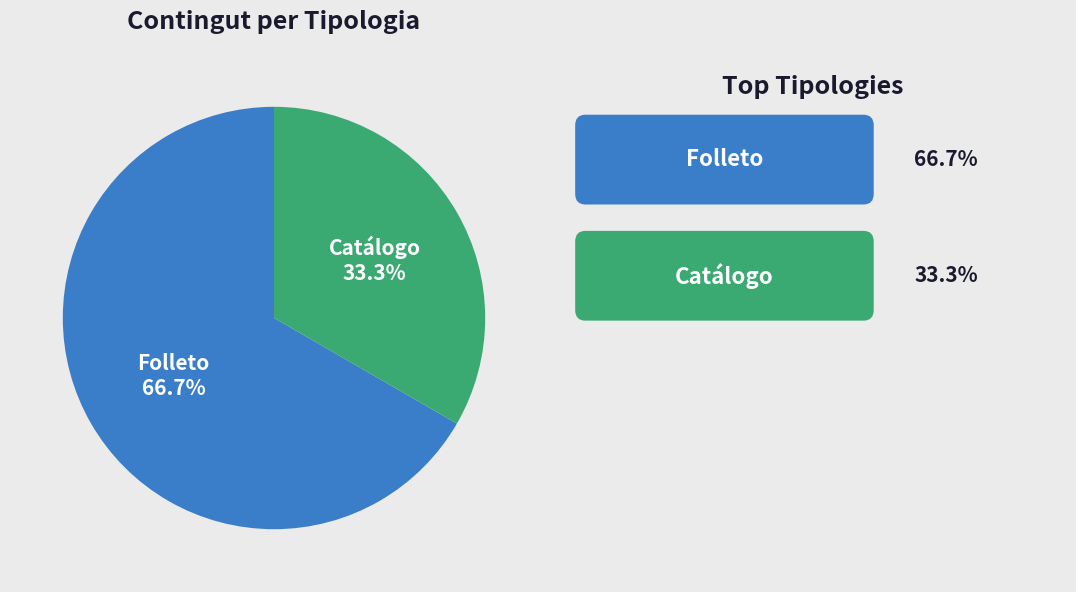

How many segments does this pie chart have?

2